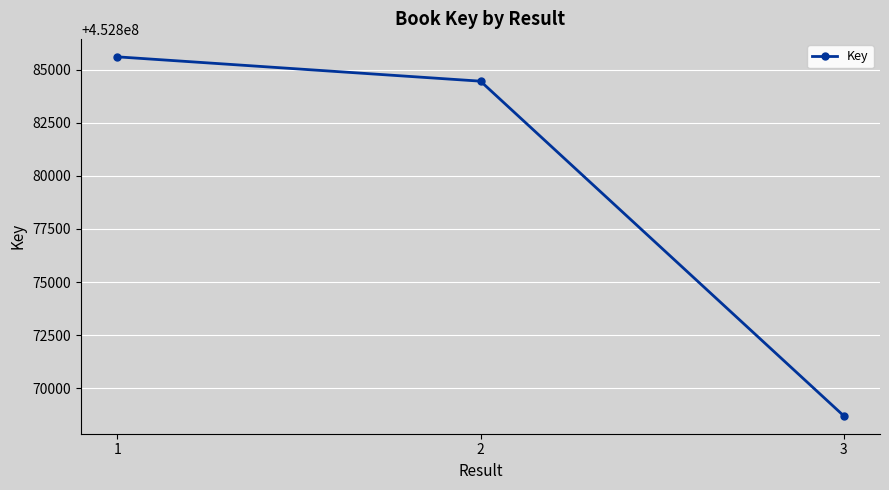

Which label corresponds to the smallest value in the chart?

3